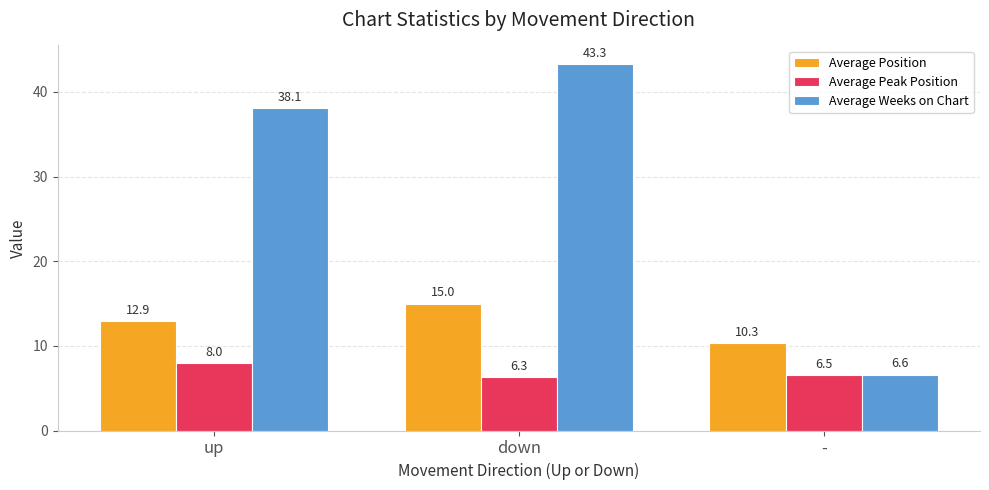

Read the Average Peak Position value at -.

6.5